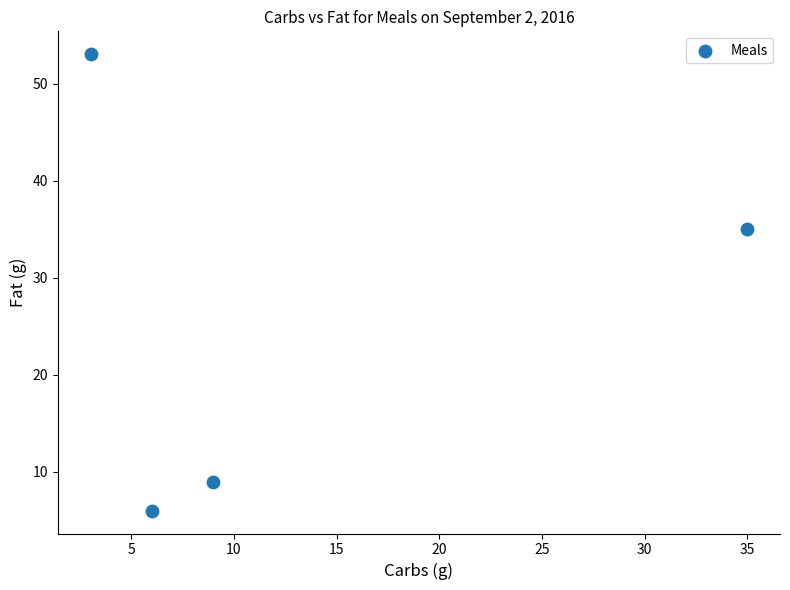

What is the average Y value?

25.8